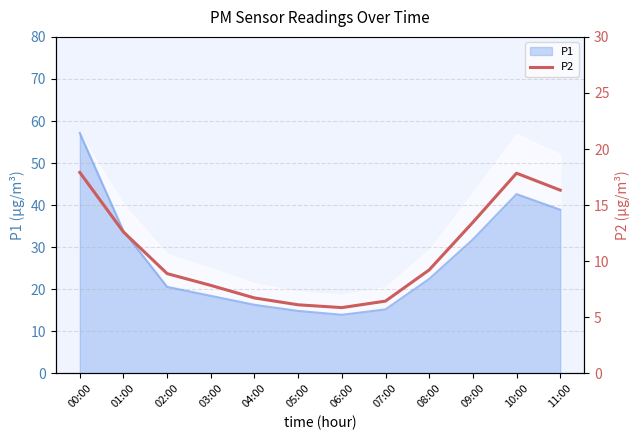

What is the maximum value shown in the chart?

17.9